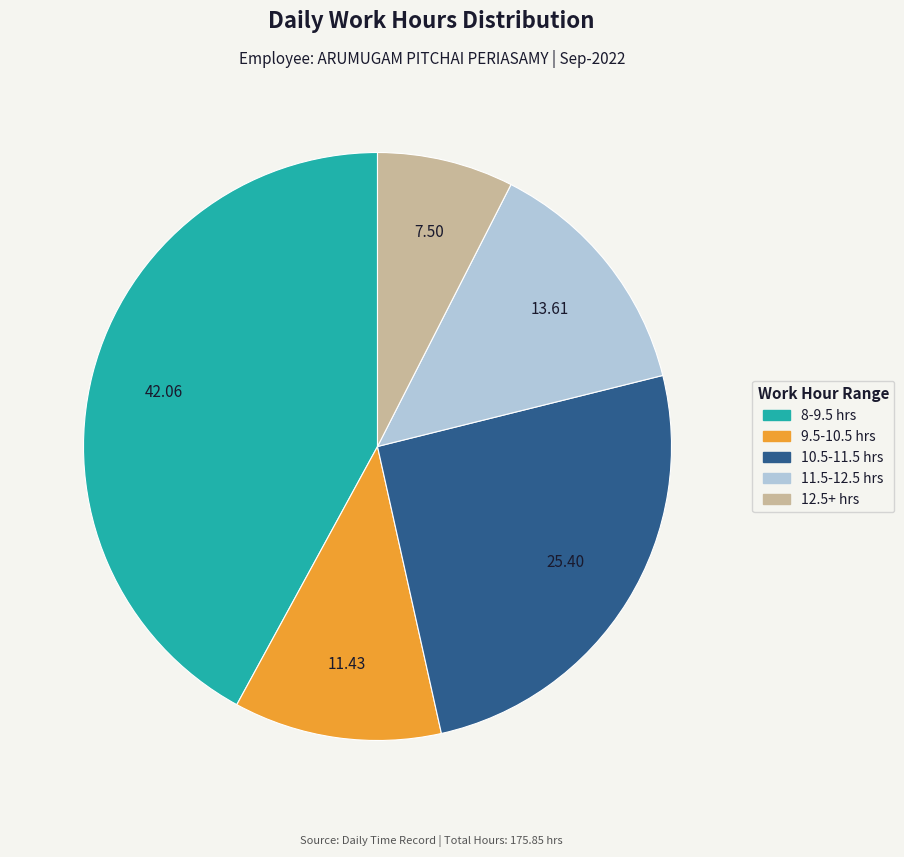

Is there a majority slice in this chart?

No